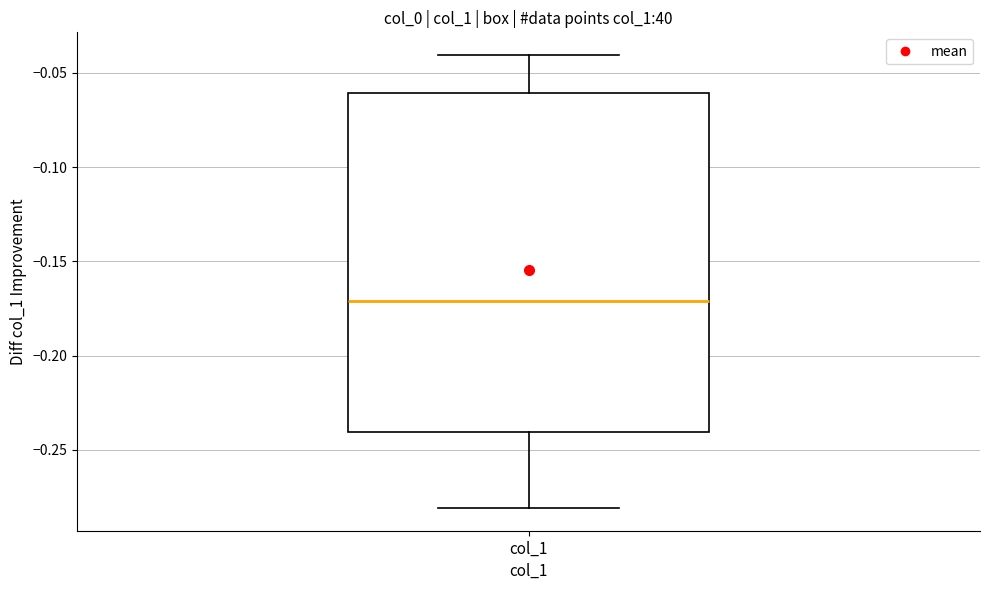

Where does the upper whisker of the box for col_1 end on the y-axis? The values are not printed on the chart, so give them approximately, as read against the axis.

-0.04